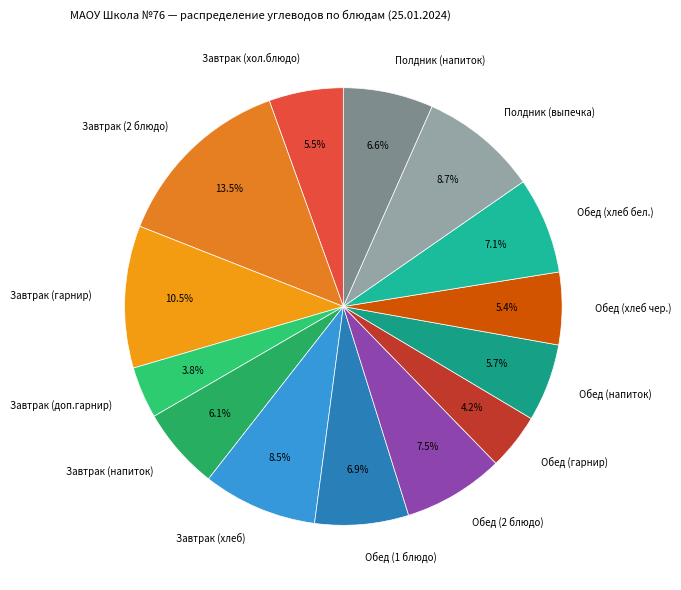

To the nearest percent, what is the difference between the Обед (напиток) and Обед (1 блюдо) slice percentages?

1%